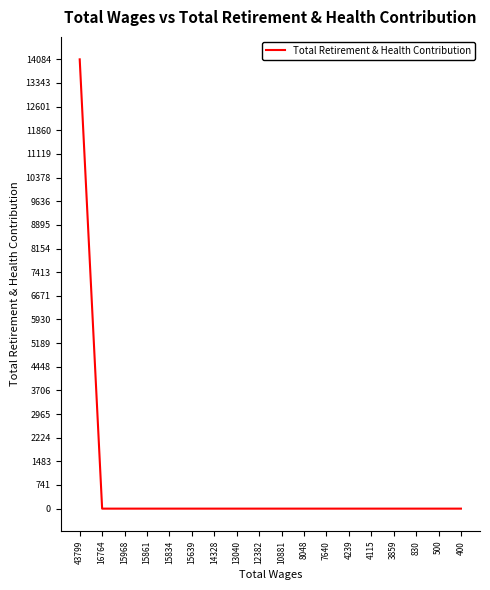

True or false: the data shows 0 at 15834.

True